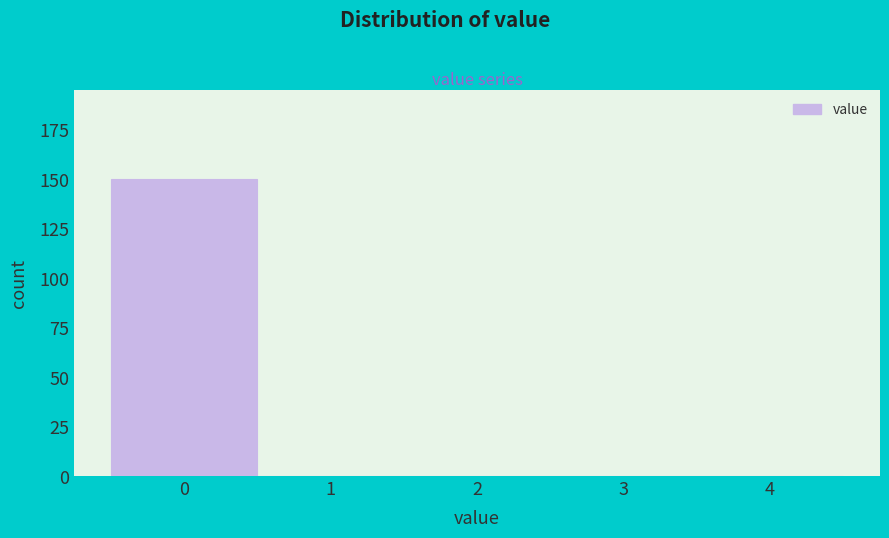

Over which range of the x-axis is the bar tallest?

-0.5 to 0.5